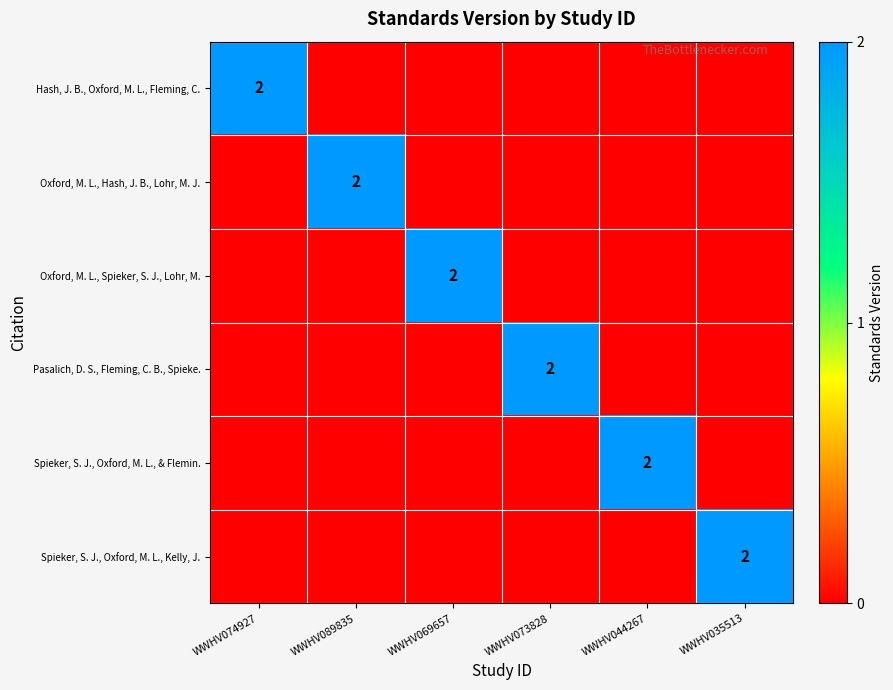

The value of Hash, J. B., Oxford, M. L., Fleming, C. at WWHV074927 is 1. True or false?

False